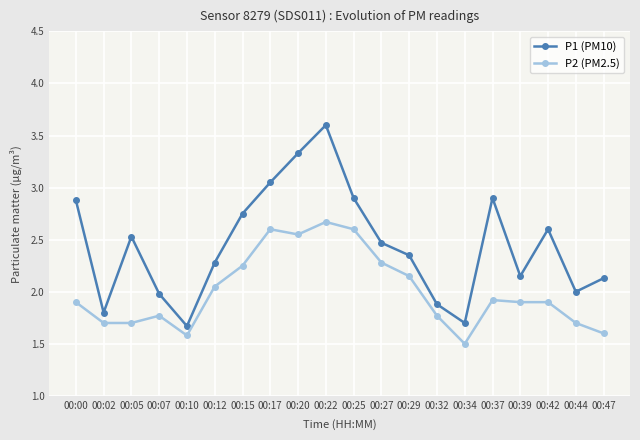

What is the difference between the second highest and second lowest values in the P1 (PM10) series?

1.6